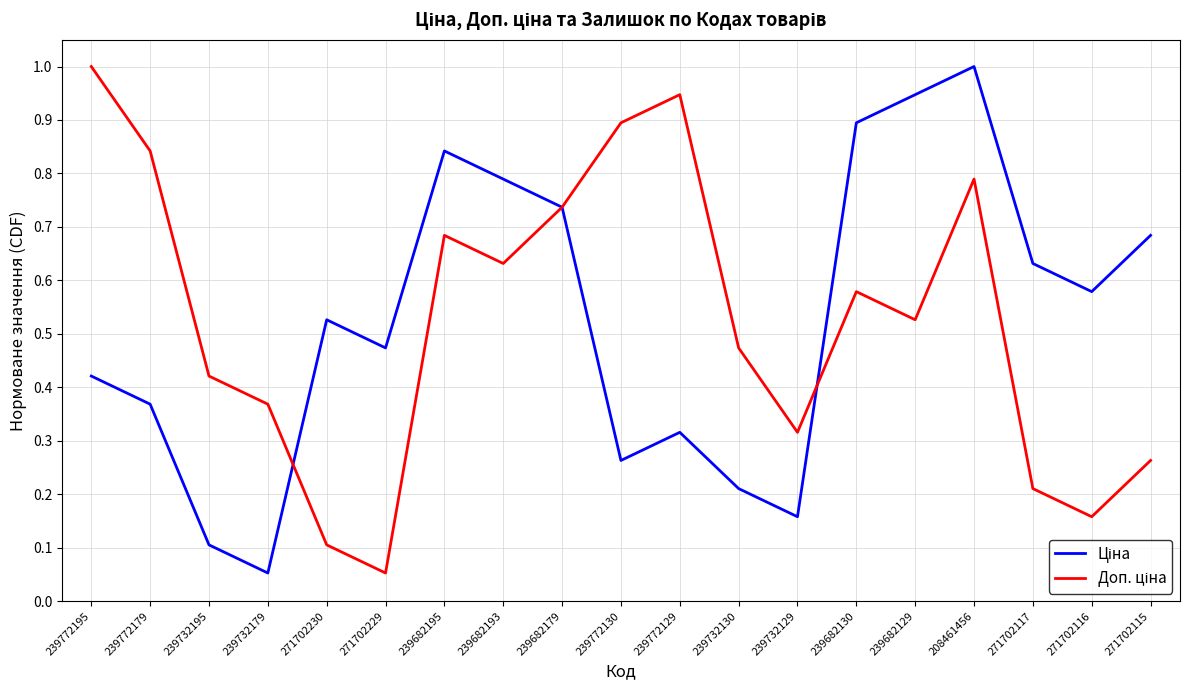

At how many categories does at least one series exceed 0?

19